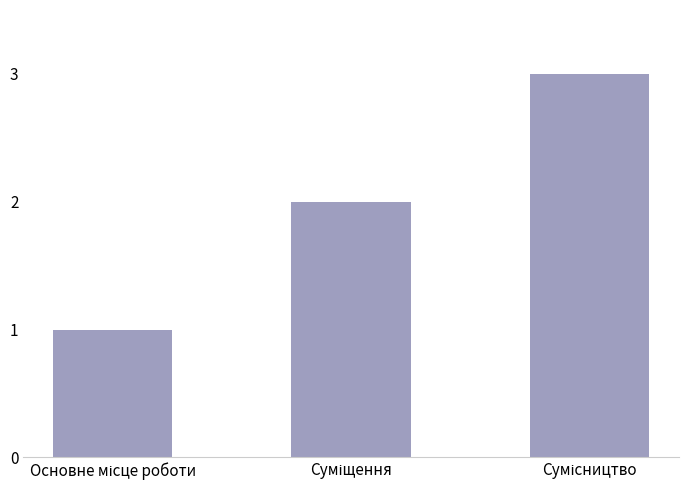

What is the maximum value shown in the chart?

3